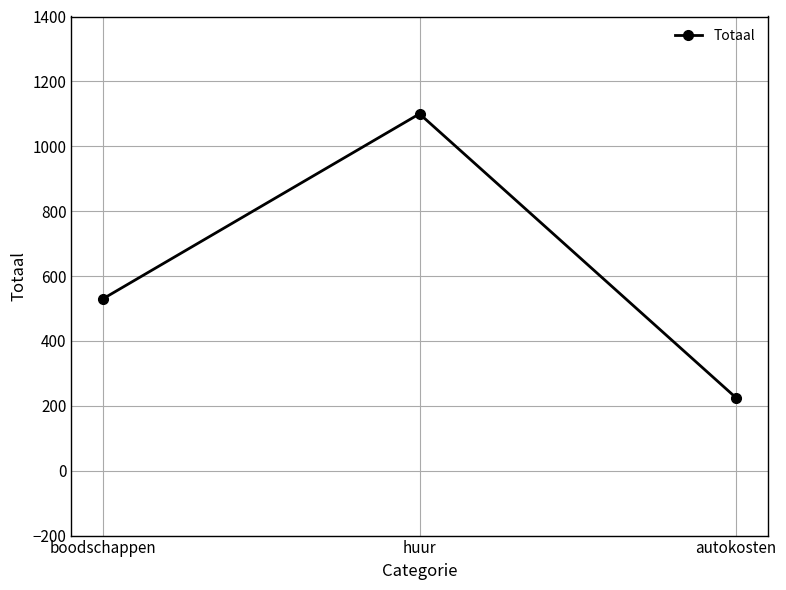

Which label corresponds to the smallest value in the chart?

autokosten